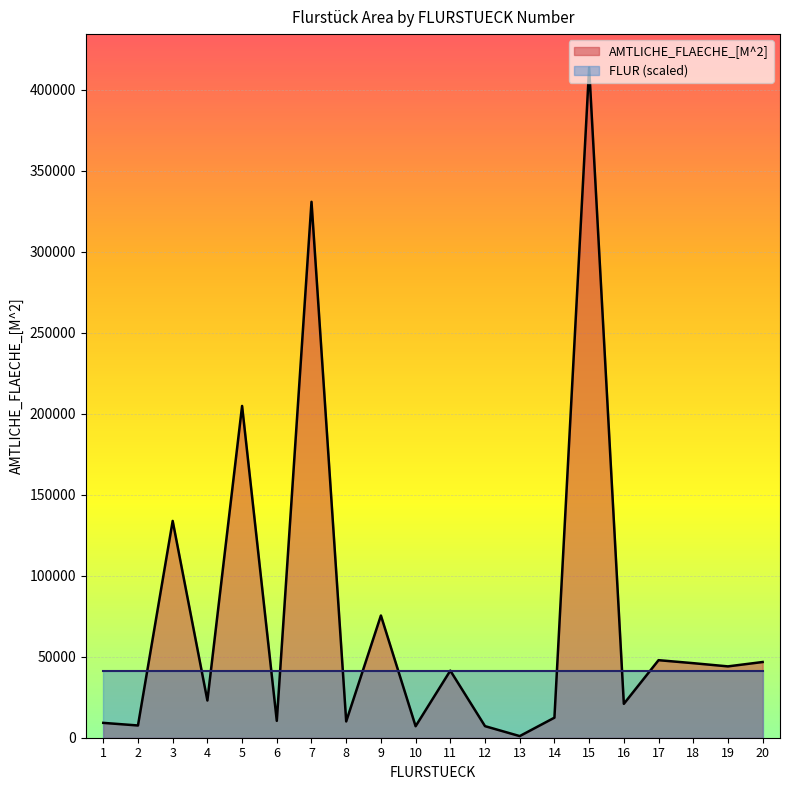

Reading left to right, what are all the values shown in this chart?

1=9170	2=7560	3=133870	4=22980	5=204870	6=10420	7=330920	8=10060	9=75470	10=7100	11=41420	12=7140	13=1000	14=12380	15=413780	16=20910	17=47885	18=46031	19=44052	20=46752